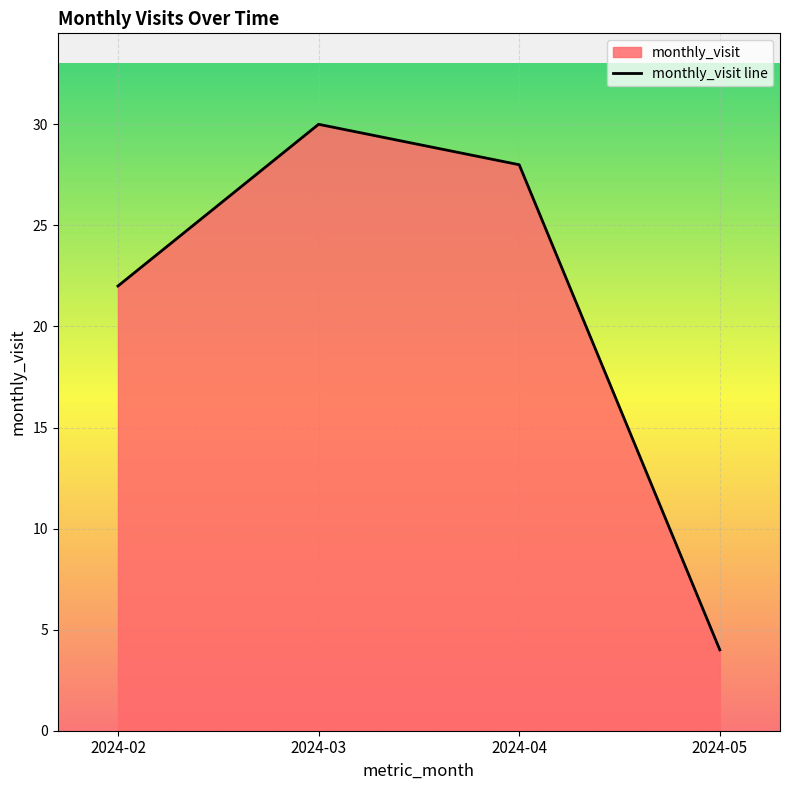

Is it true that the value at 2024-03 is 30?

True